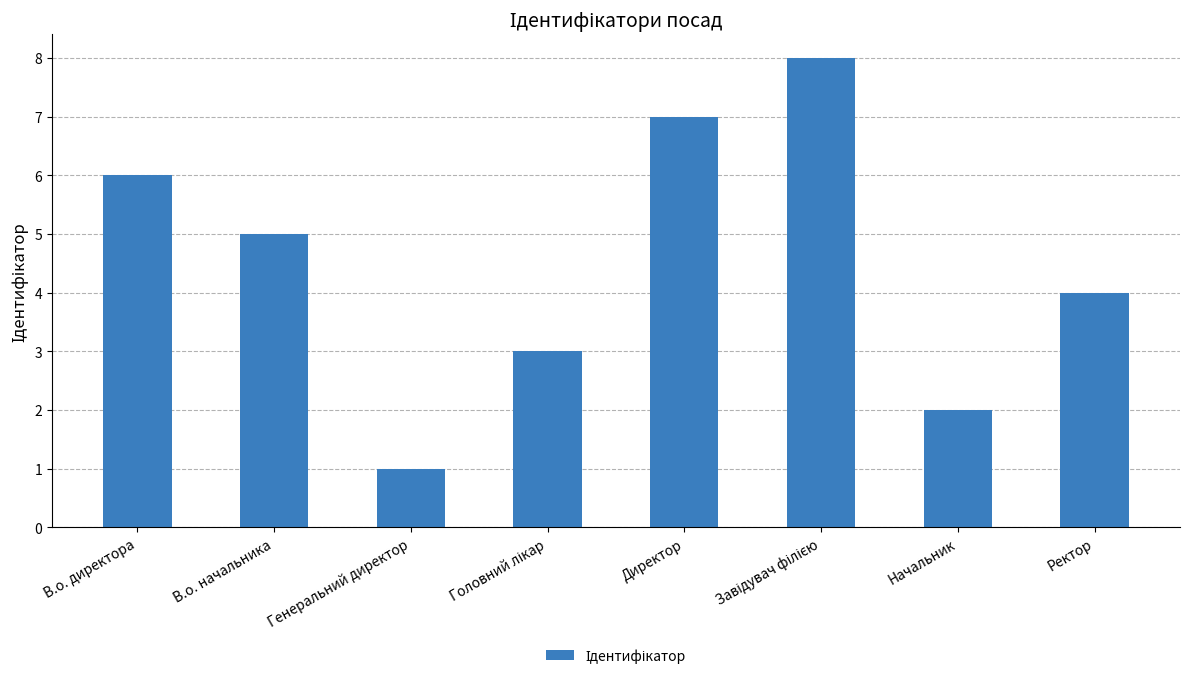

Reading left to right, what are all the values shown in this chart?

6	5	1	3	7	8	2	4